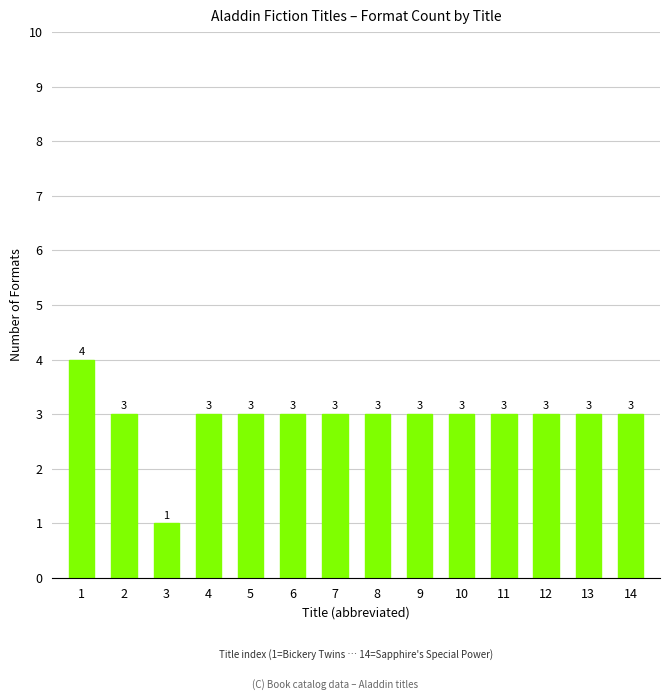

Reading right to left, transcribe all the data shown in this chart.

3	3	3	3	3	3	3	3	3	3	3	1	3	4